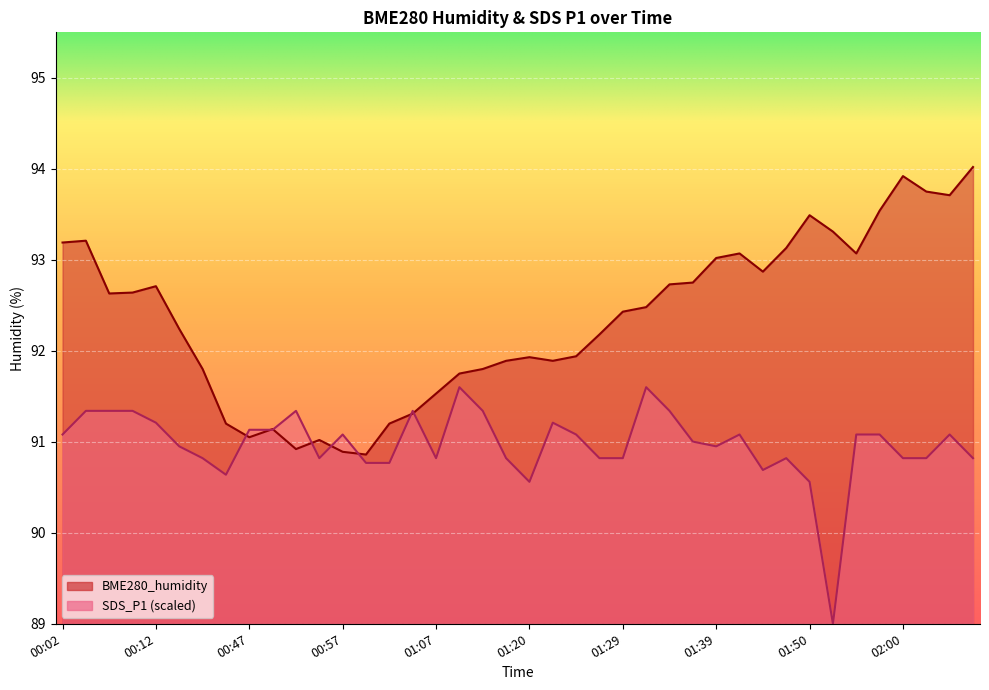

Which series changed the most between 01:29 and 01:57?

BME280_humidity